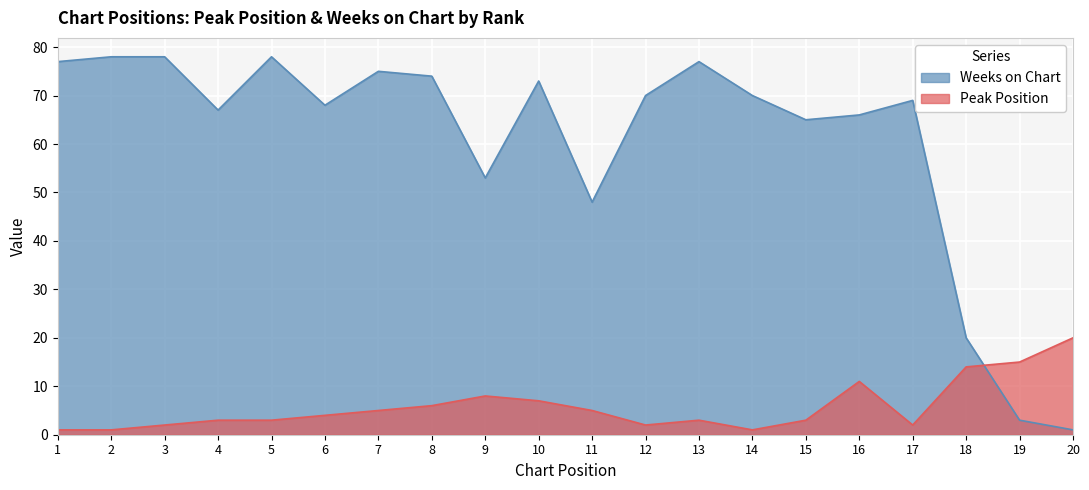

How many lines are shown in the chart?

2